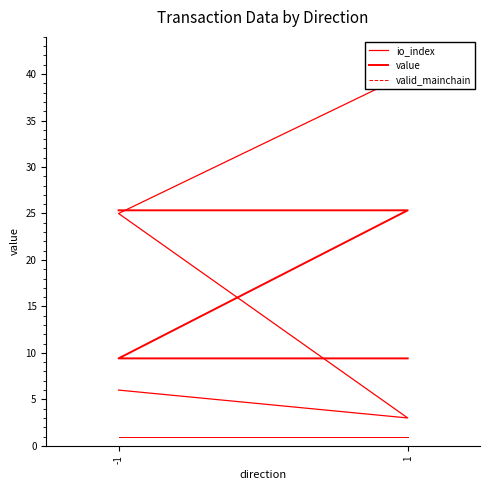

Reading left to right, what are all the values shown in this chart?

io_index: 6.0	3.0	25.0	40.0
value: 25.3	25.3	9.4	9.4
valid_mainchain: 1.0	1.0	1.0	1.0